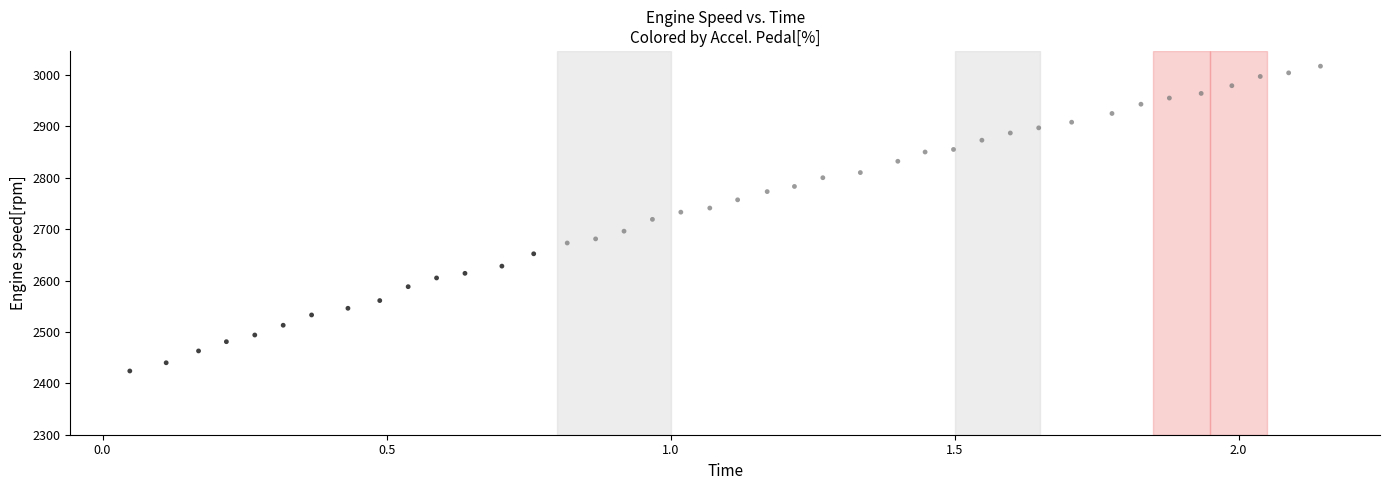

What is the range of Y values (max minus min)?

593